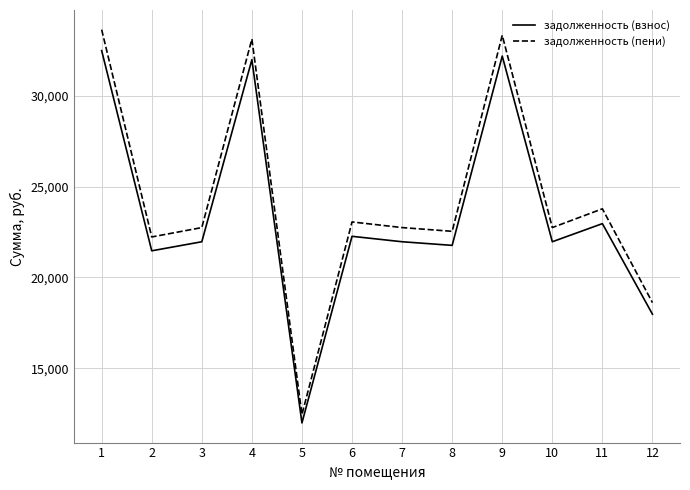

Is the value of задолженность (взнос) at 12 greater than the value of задолженность (пени) at 1?

No